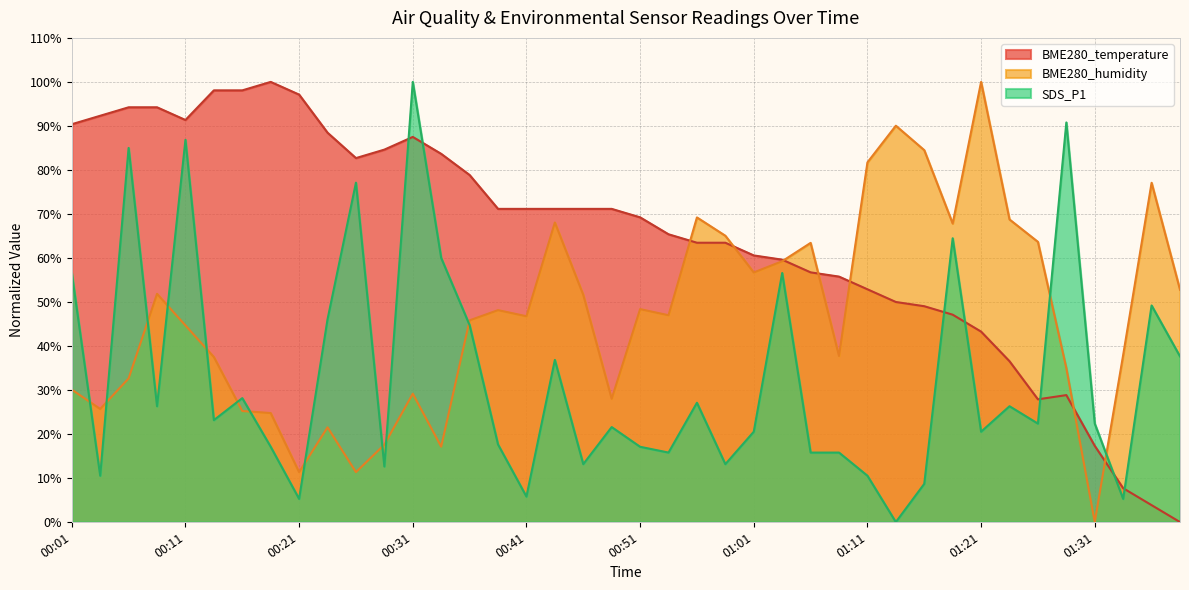

Where is SDS_P1 nearest to the value 50?

01:36